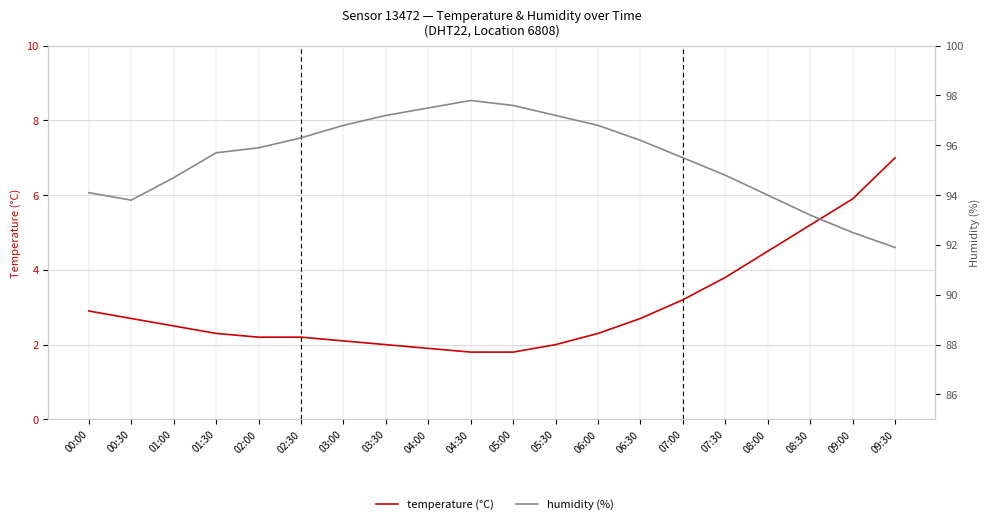

What is the sum of the temperature values at 06:00 and 09:30?

9.3